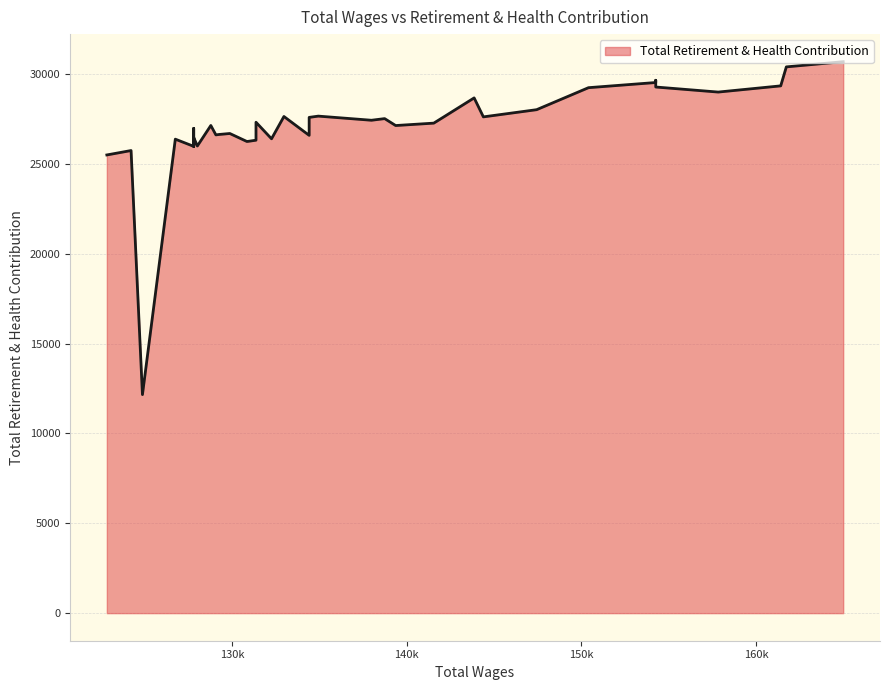

How many points are higher than both their immediate neighbors (excluding endpoints)?

13